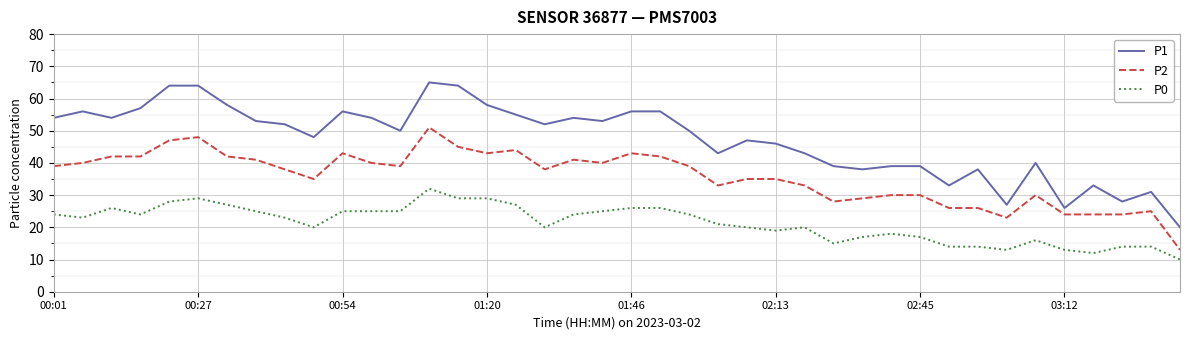

Does the chart have visible grid lines?

Yes